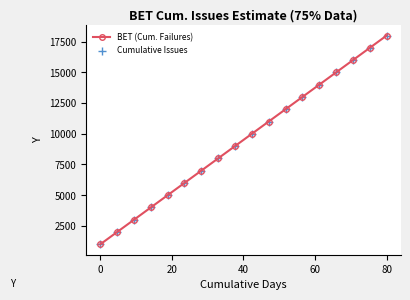

What is the sum of all values?

170829